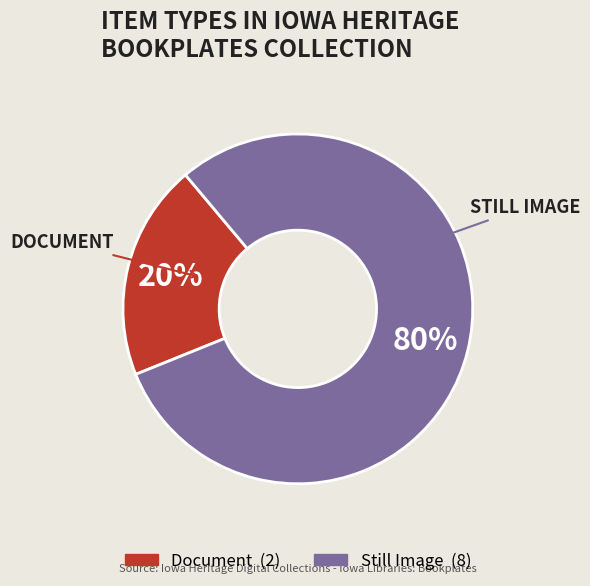

To the nearest percent, what is the average slice percentage?

50%